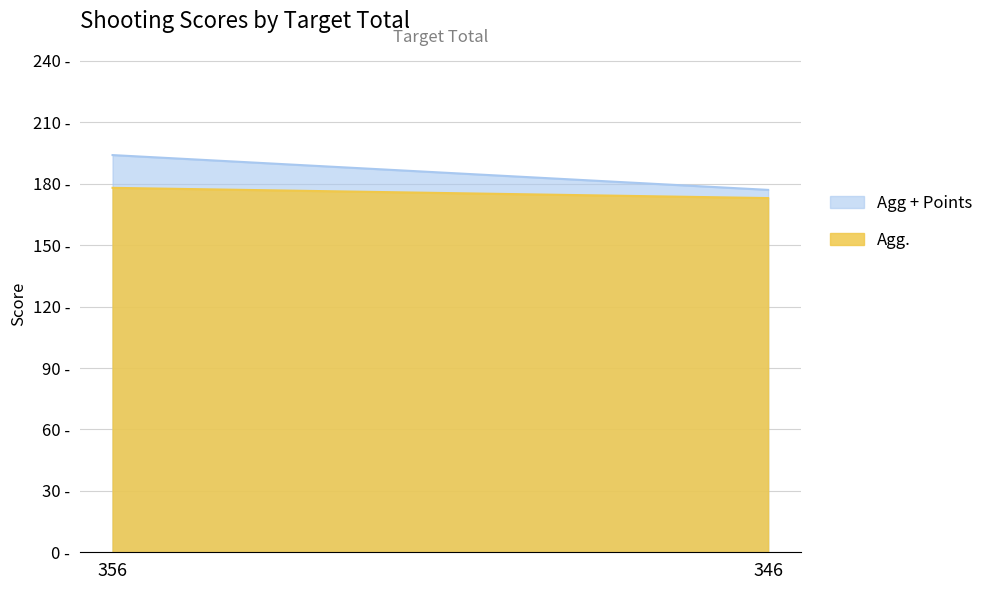

Reading right to left, extract all data points from this chart.

Agg + Points: 346=177	356=194
Agg.: 346=173	356=178